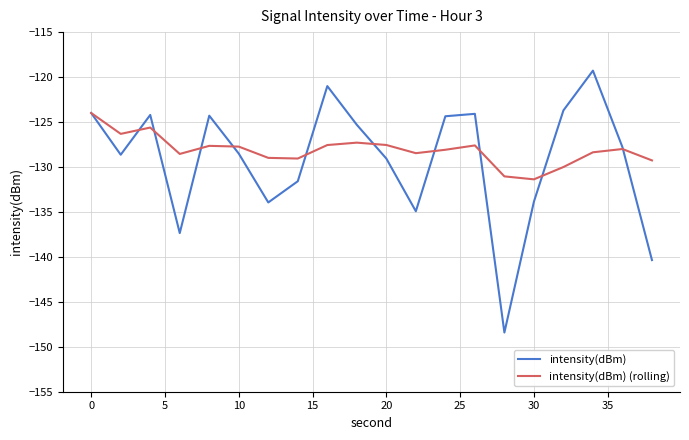

Rank the series by their maximum value, from highest to lowest.

intensity(dBm), intensity(dBm) (rolling)